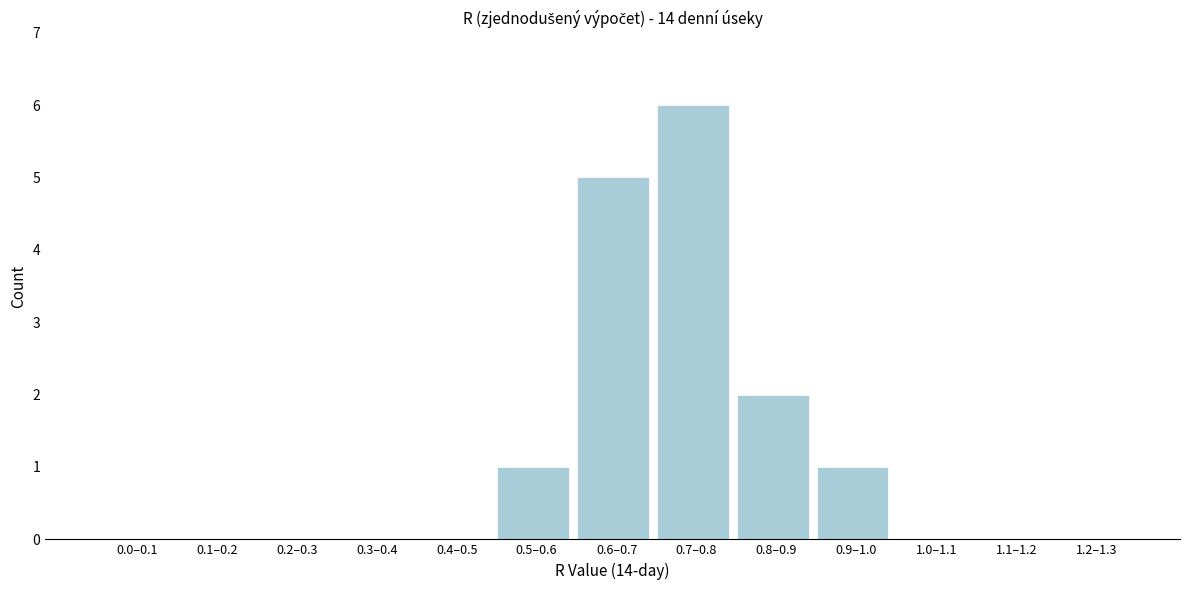

Reading right to left, list all the values displayed in this chart.

1.2–1.3=0	1.1–1.2=0	1.0–1.1=0	0.9–1.0=1	0.8–0.9=2	0.7–0.8=6	0.6–0.7=5	0.5–0.6=1	0.4–0.5=0	0.3–0.4=0	0.2–0.3=0	0.1–0.2=0	0.0–0.1=0